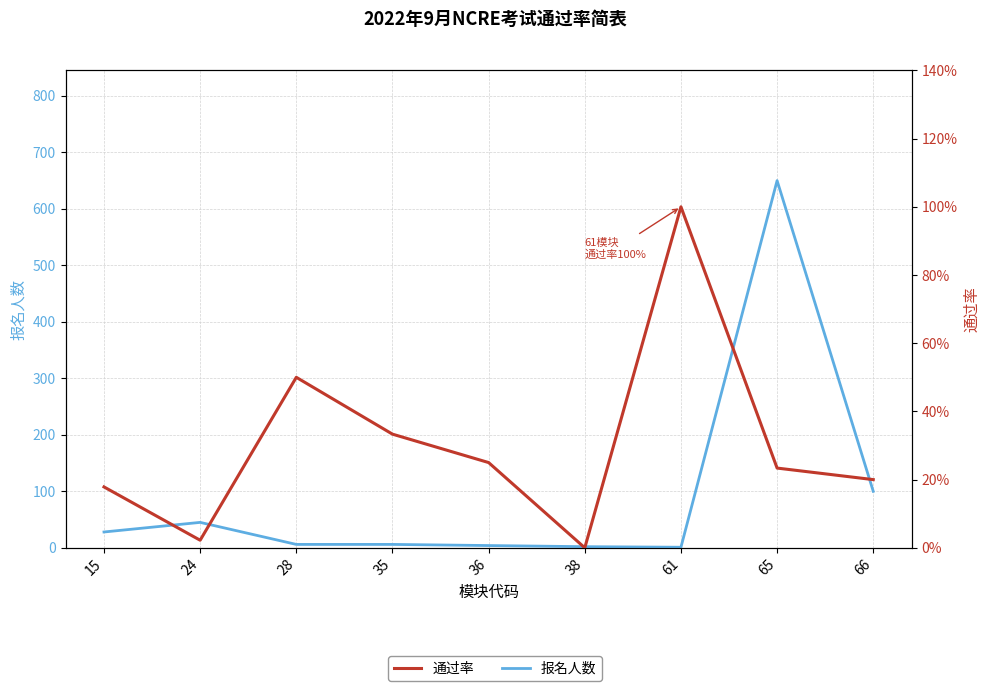

What value does the 报名人数 series have at 38?

2.0